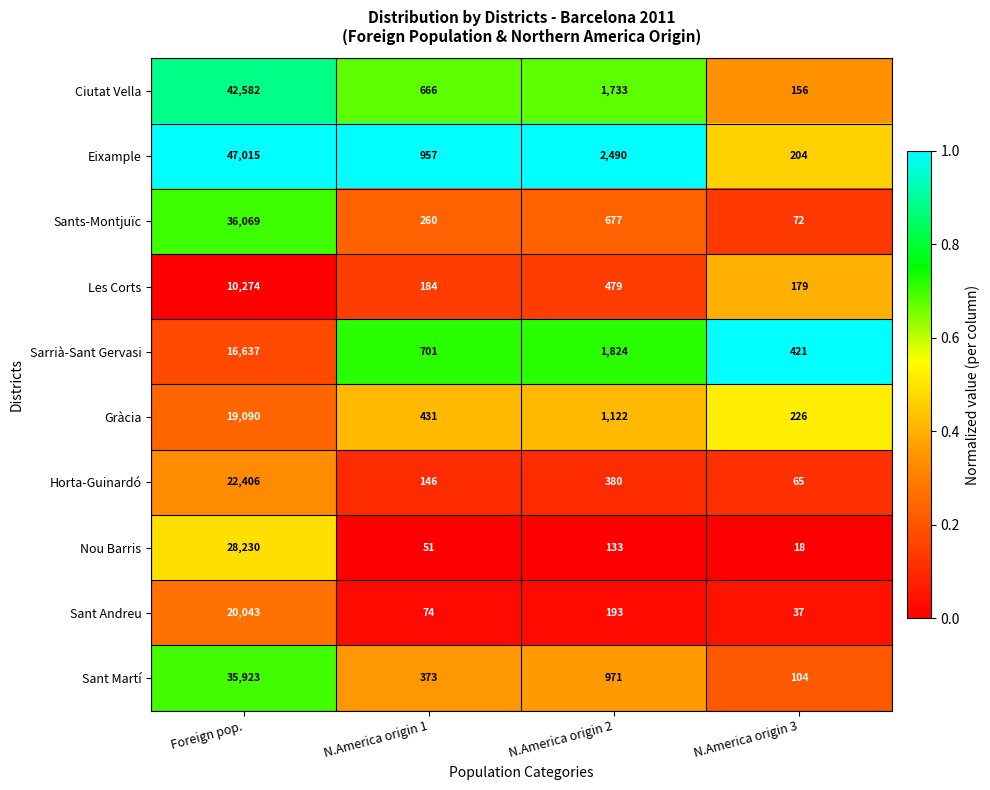

The Sants-Montjuïc series shows 677 at N.America origin 2. True or false?

True